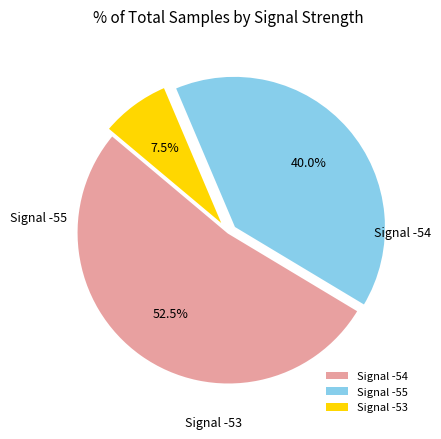

Is there any slice that represents more than half of the pie?

Yes